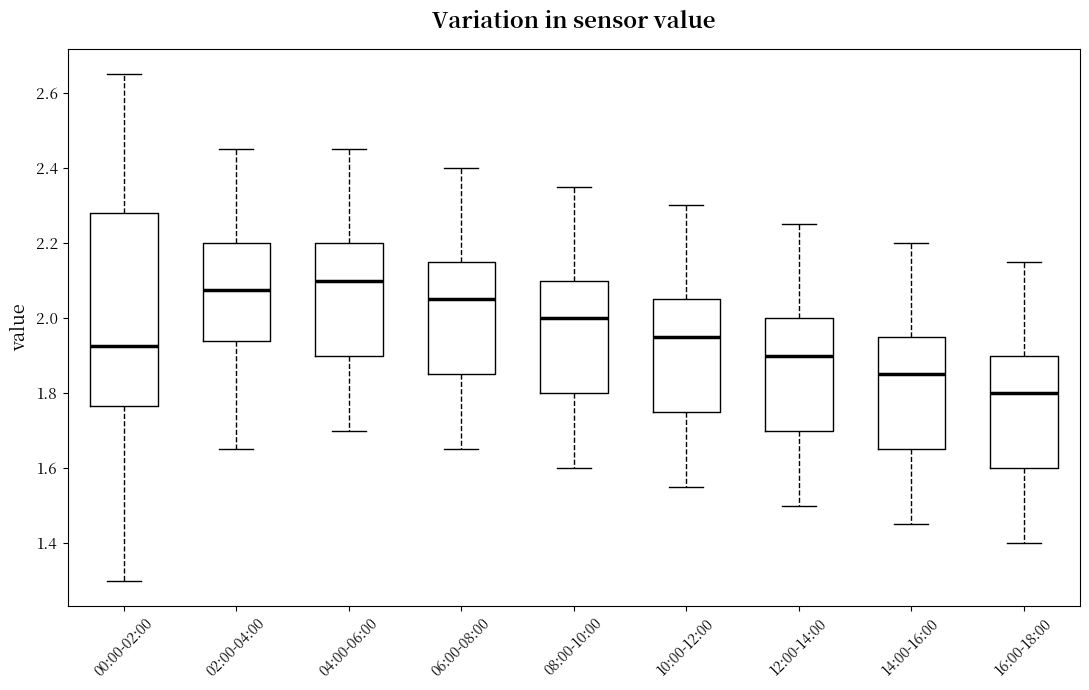

Reading left to right, transcribe this box plot: for each box, give where its median line is, the range the box spans, and where its two whiskers end, as read against the y-axis. The values are not printed on the chart, so give them approximately, as read against the axis.

00:00-02:00: median 1.92, box 1.76 to 2.28, whiskers 1.30 to 2.66
02:00-04:00: median 2.08, box 1.94 to 2.20, whiskers 1.66 to 2.46
04:00-06:00: median 2.10, box 1.90 to 2.20, whiskers 1.70 to 2.46
06:00-08:00: median 2.06, box 1.86 to 2.16, whiskers 1.66 to 2.40
08:00-10:00: median 2.00, box 1.80 to 2.10, whiskers 1.60 to 2.36
10:00-12:00: median 1.96, box 1.76 to 2.06, whiskers 1.56 to 2.30
12:00-14:00: median 1.90, box 1.70 to 2.00, whiskers 1.50 to 2.26
14:00-16:00: median 1.86, box 1.66 to 1.96, whiskers 1.46 to 2.20
16:00-18:00: median 1.80, box 1.60 to 1.90, whiskers 1.40 to 2.16